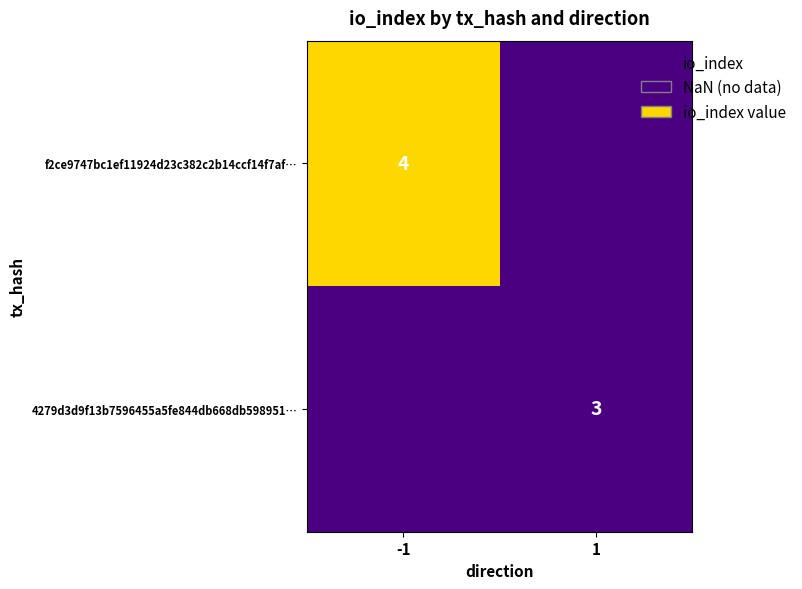

Is the value of 4279d3d9f13b7596455a5fe844db668db598951… at 1 greater than the value of f2ce9747bc1ef11924d23c382c2b14ccf14f7af… at -1?

No